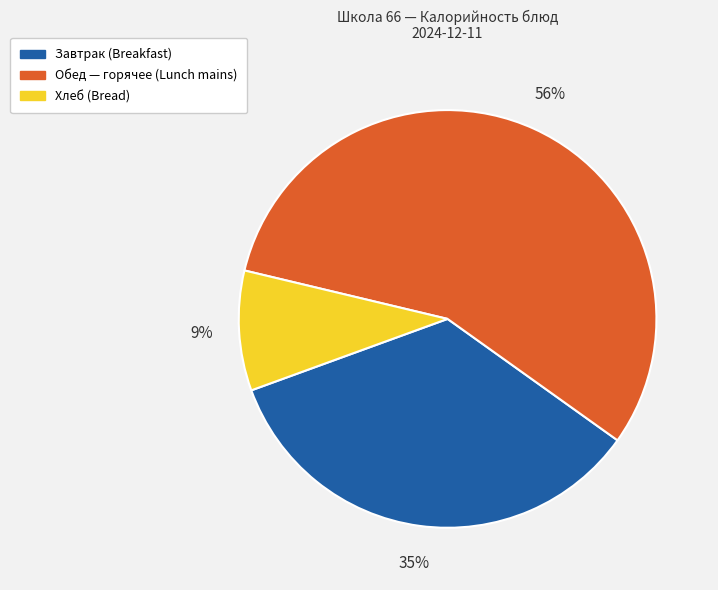

Is there a majority slice in this chart?

Yes